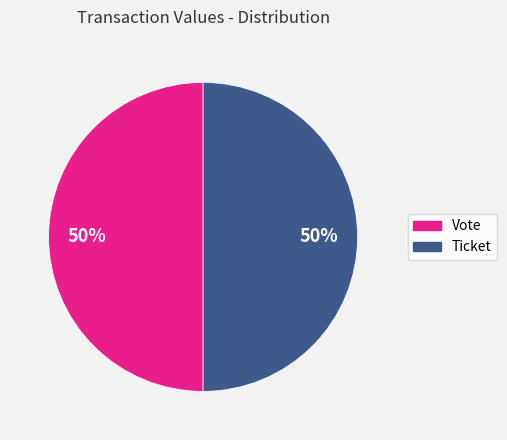

To the nearest percent, what is the difference between the largest and smallest slice percentages?

0%